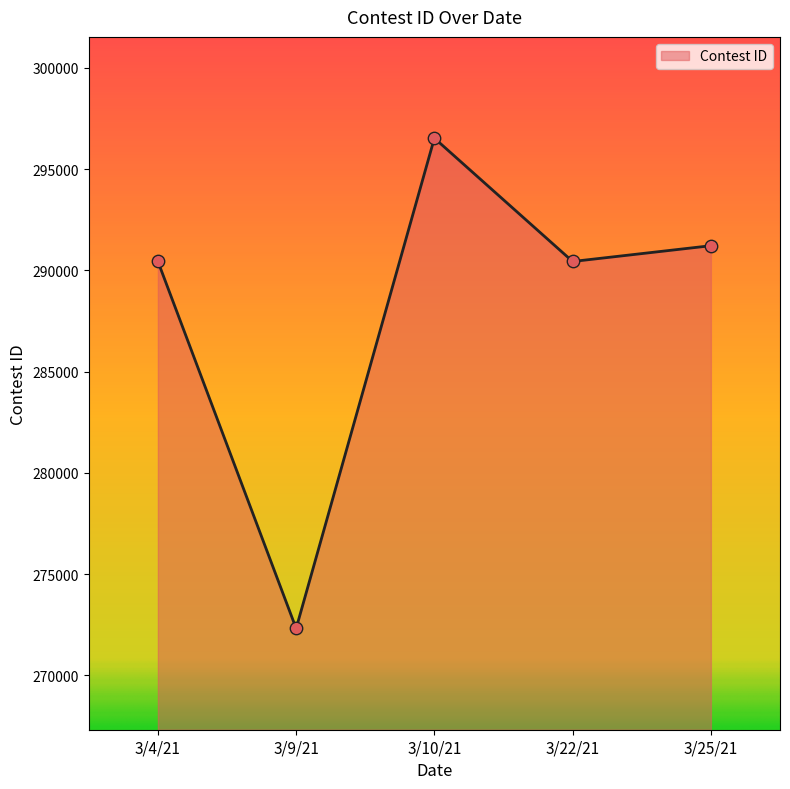

Approximately how many times larger is the value at 3/4/21 compared to 3/9/21?

1.1